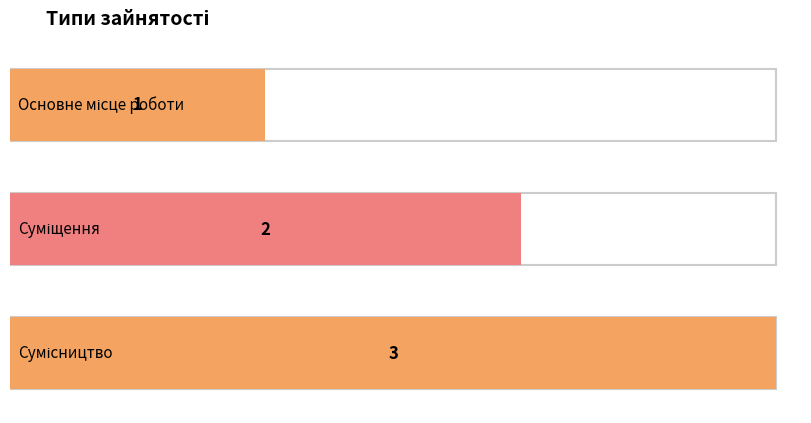

Where is the data nearest to the value 2?

Суміщення